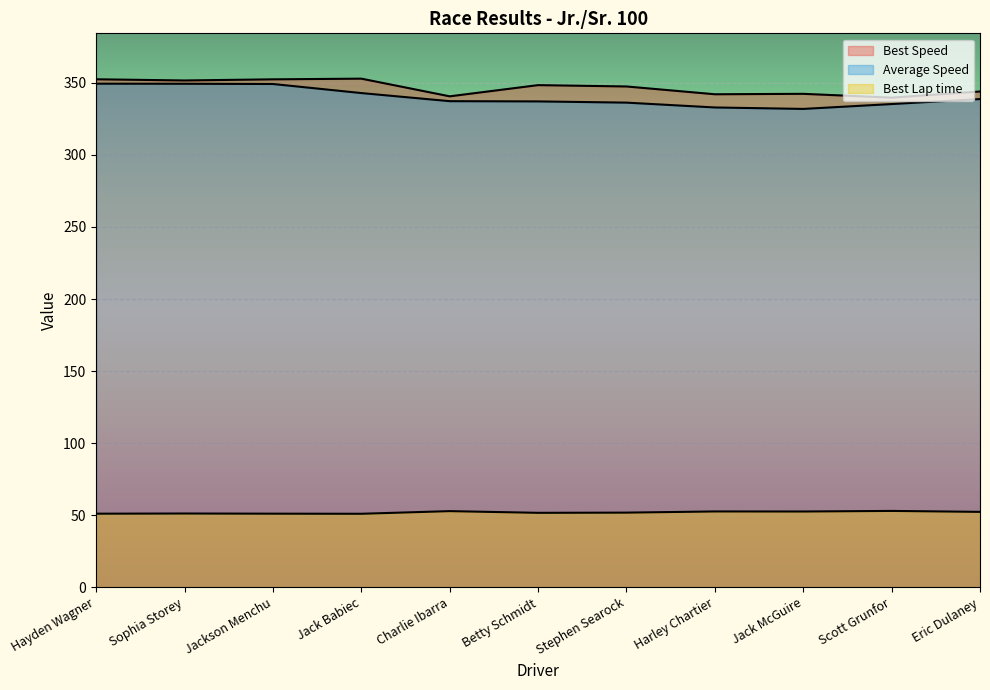

Reading left to right, list all the values displayed in this chart.

Best Lap time: 51.1	51.2	51.1	51.0	52.8	51.7	51.8	52.6	52.6	53.0	52.3
Best Speed: 352.5	351.7	352.5	352.9	340.7	348.4	347.5	342.1	342.4	339.8	344.0
Average Speed: 349.4	349.4	349.2	342.9	337.3	337.1	336.3	332.9	331.9	335.3	338.8